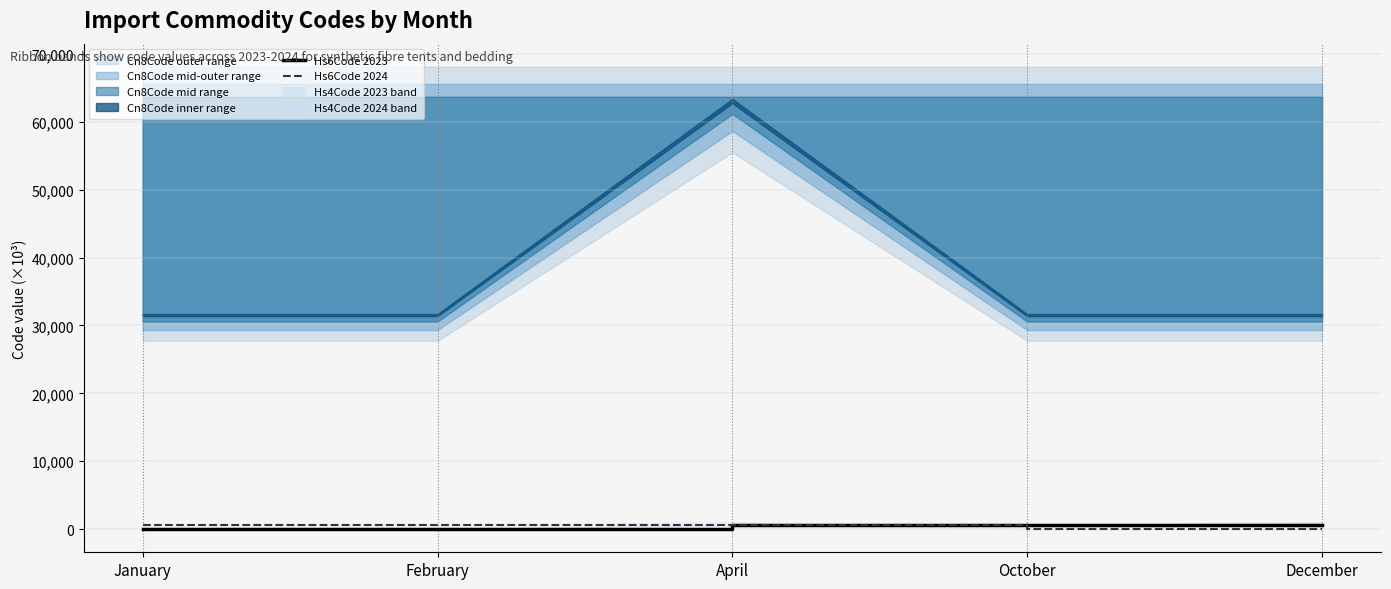

Does the chart have visible grid lines?

Yes